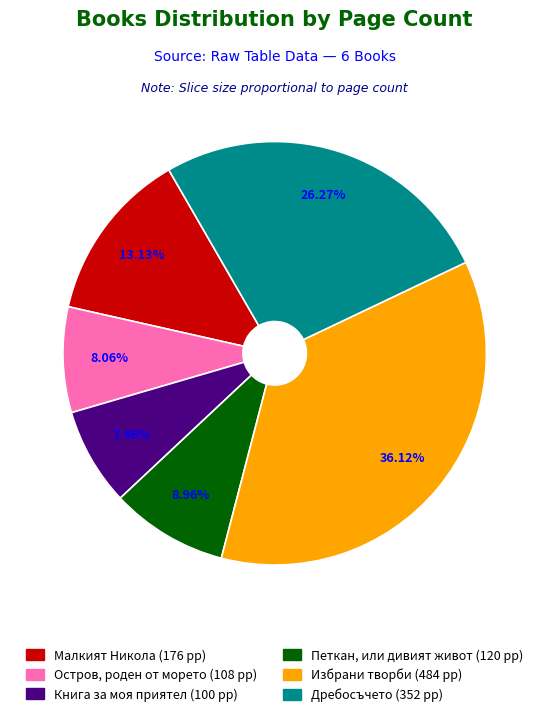

Does any single category account for the majority?

No